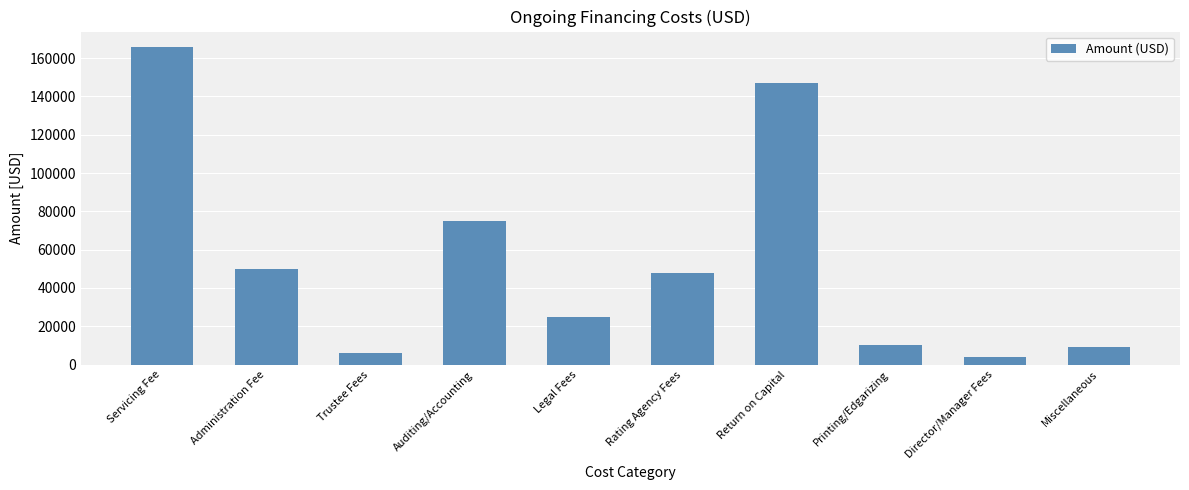

How many series are shown in this chart?

1